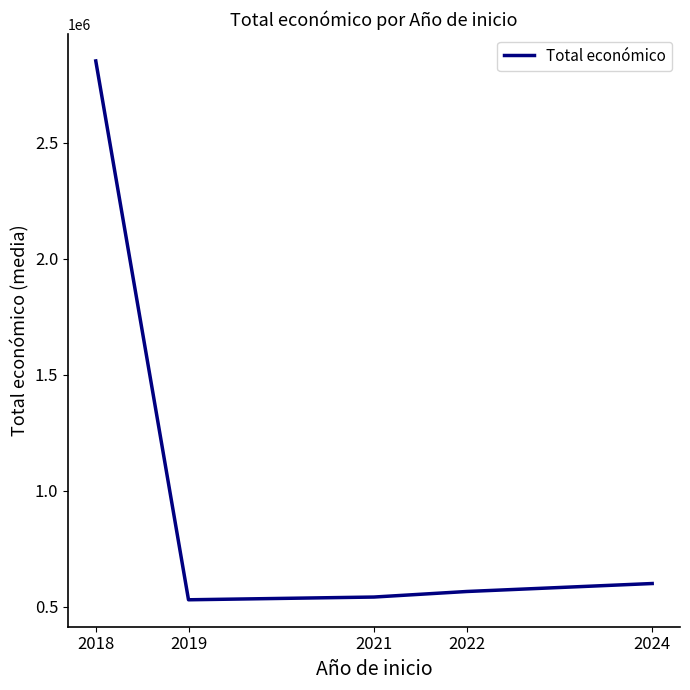

Reading left to right, transcribe all the data shown in this chart.

2018=2852343.5	2019=530384.3	2021=542198.0	2022=566060.5	2024=600431.0